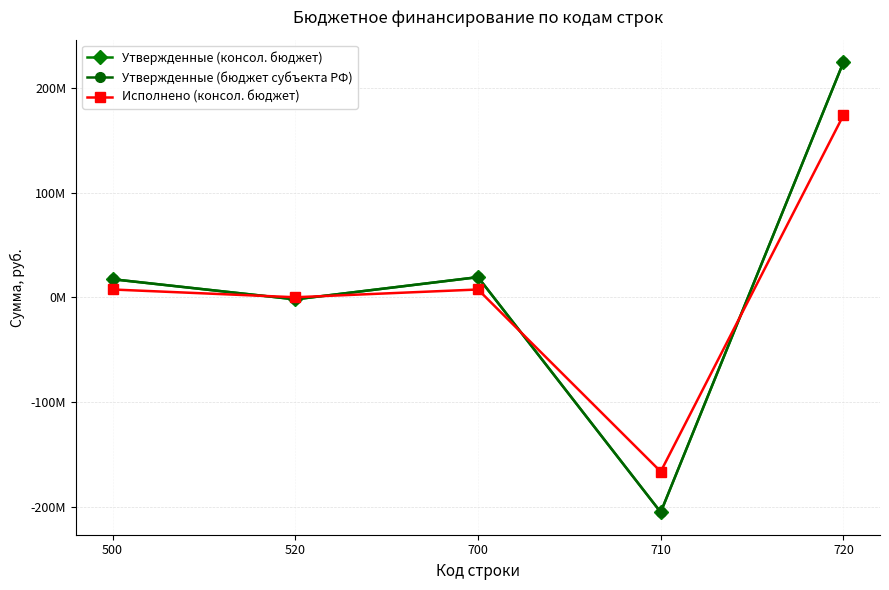

What is the total value across all series at 520?

-4000000.0